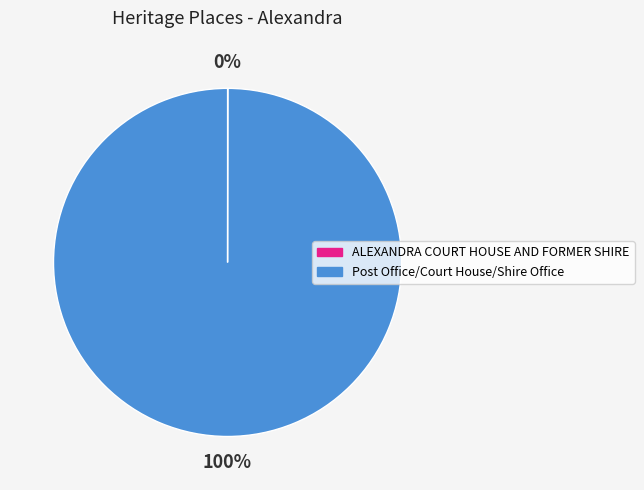

What is the largest slice in the pie chart?

Post Office/Court House/Shire Office